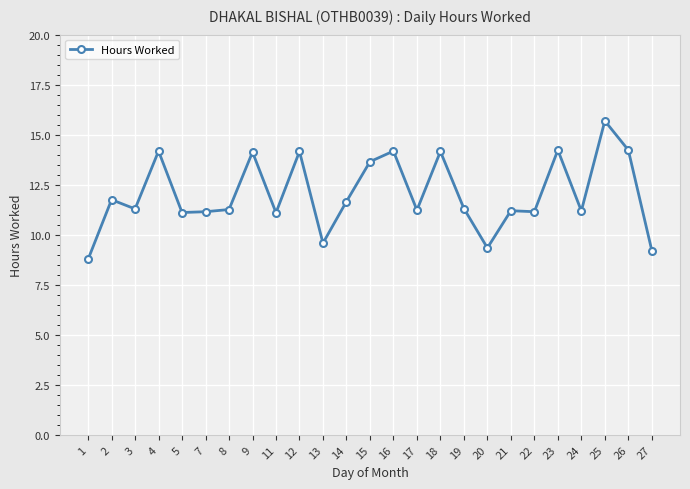

True or false: the data has more than 2 interior local peaks.

True